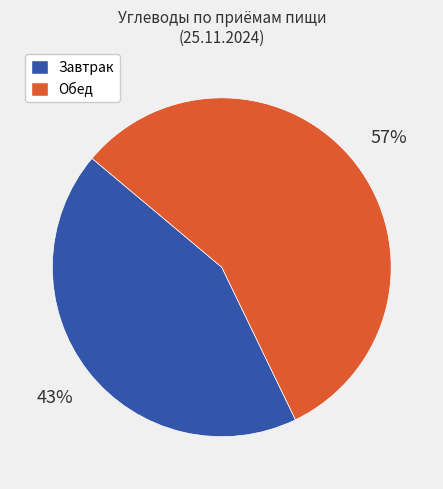

Is there any slice that represents more than half of the pie?

Yes